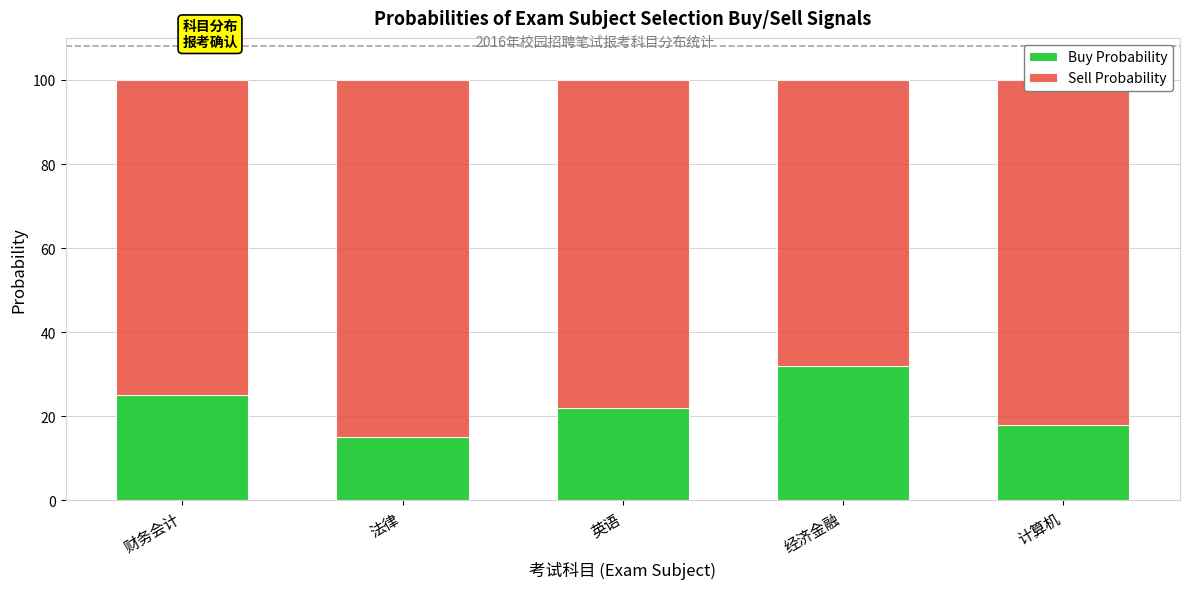

What is the total value across all series at 计算机?

100